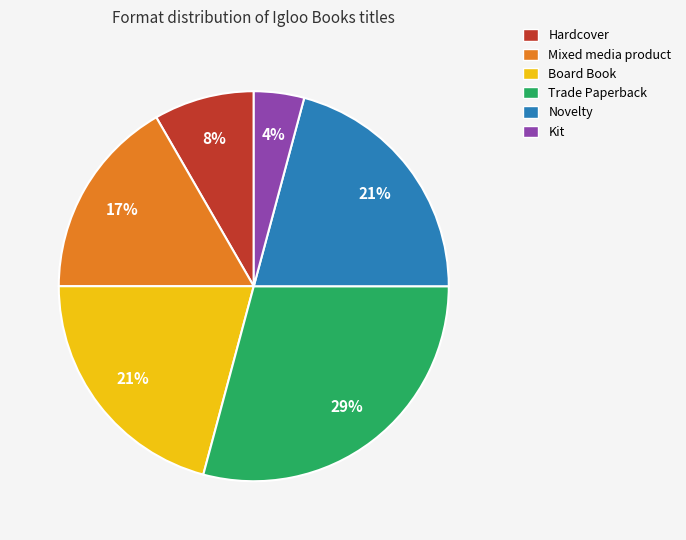

Count the number of slices in the pie.

6